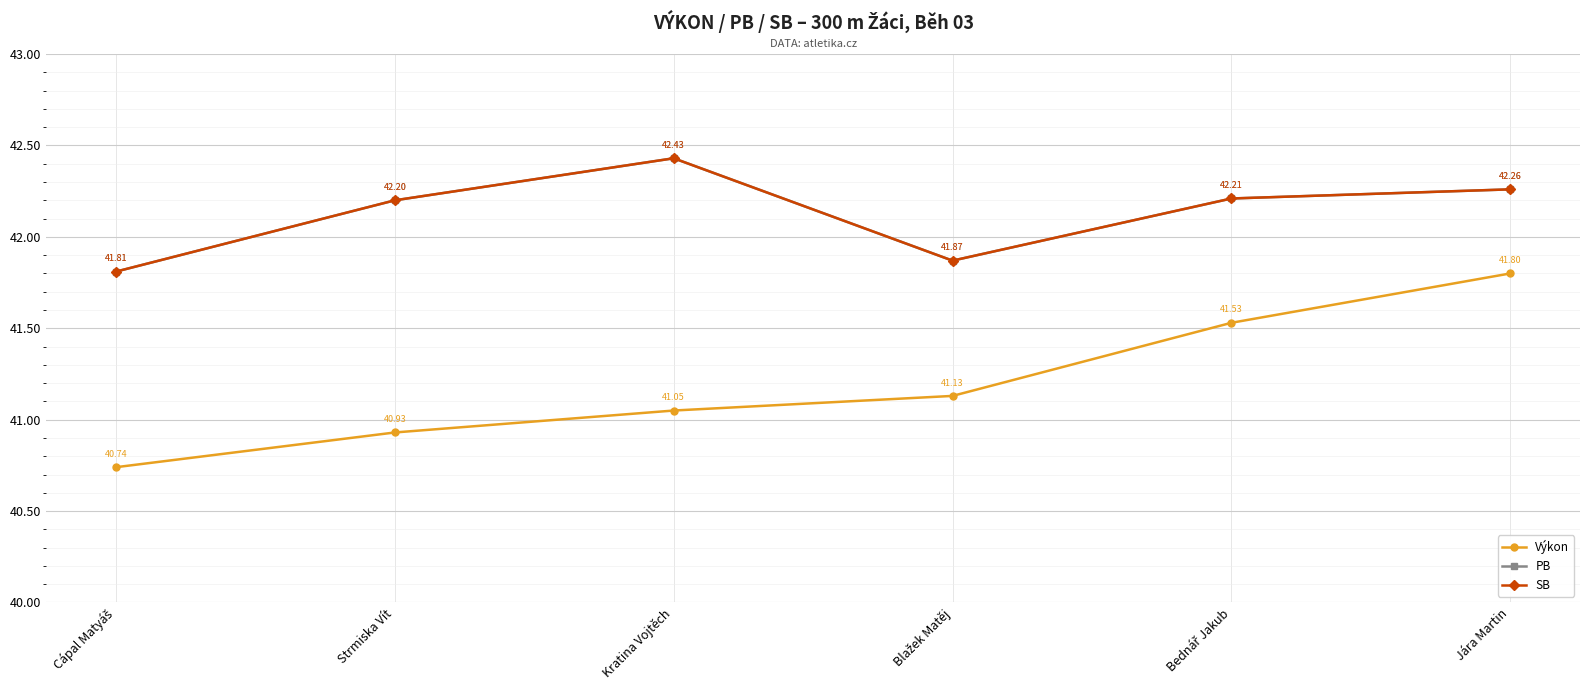

What is the total value across all series at Kratina Vojtěch?

125.9